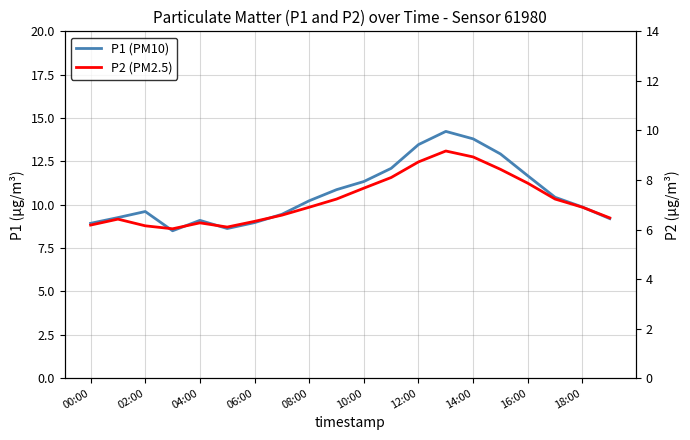

True or false: P2 (PM2.5) and P1 (PM10) intersect in this chart.

False